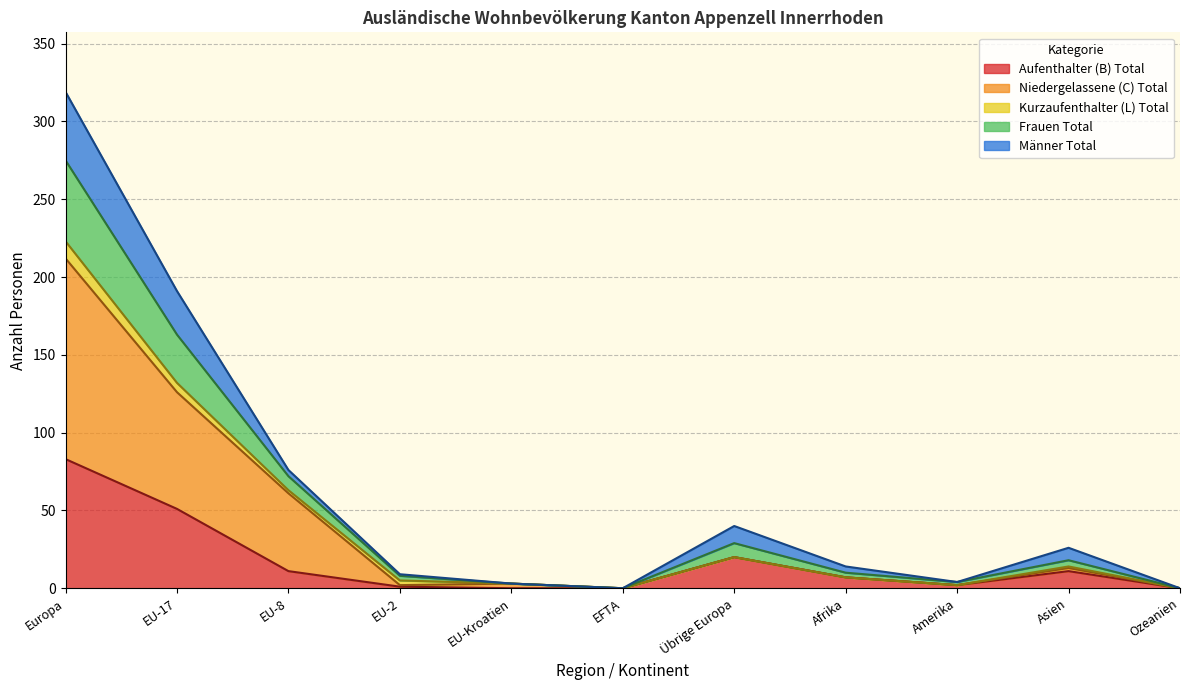

At how many categories does at least one series exceed 315?

1